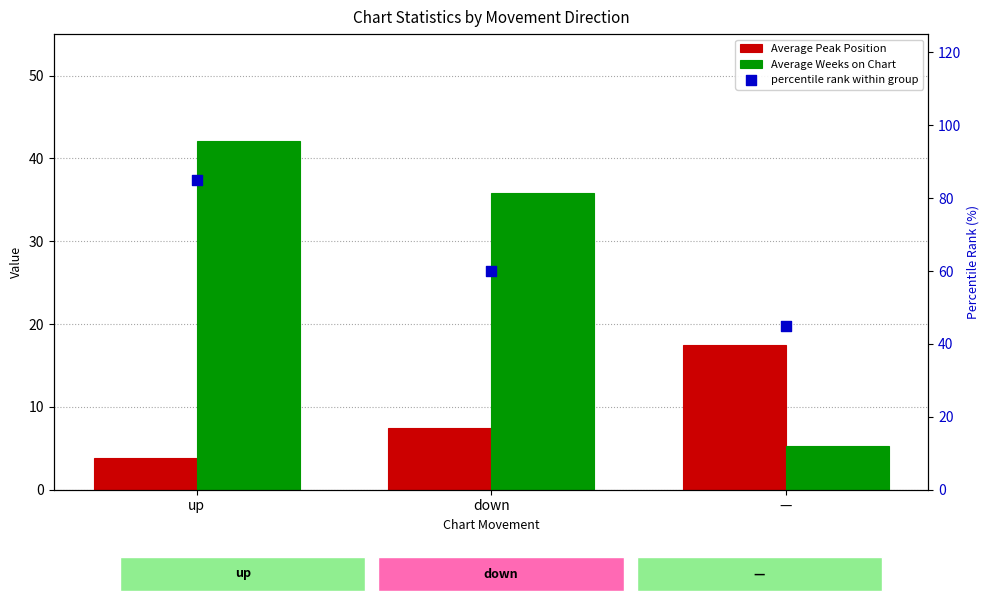

At how many categories does at least one series exceed 54?

2